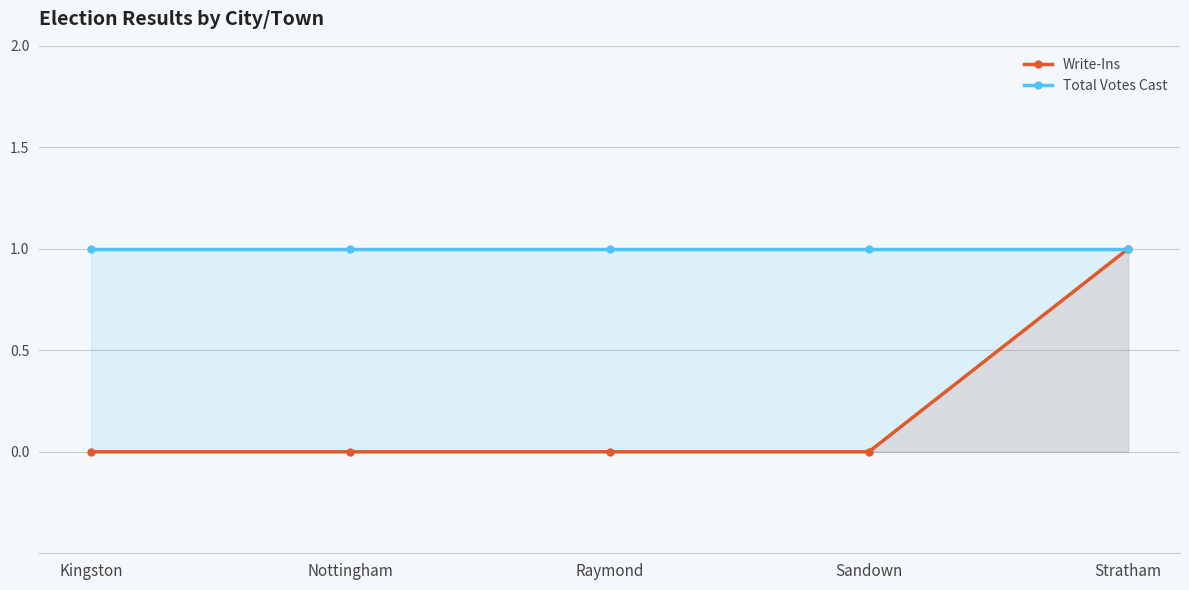

The Write-Ins series shows 0 at Kingston. True or false?

False